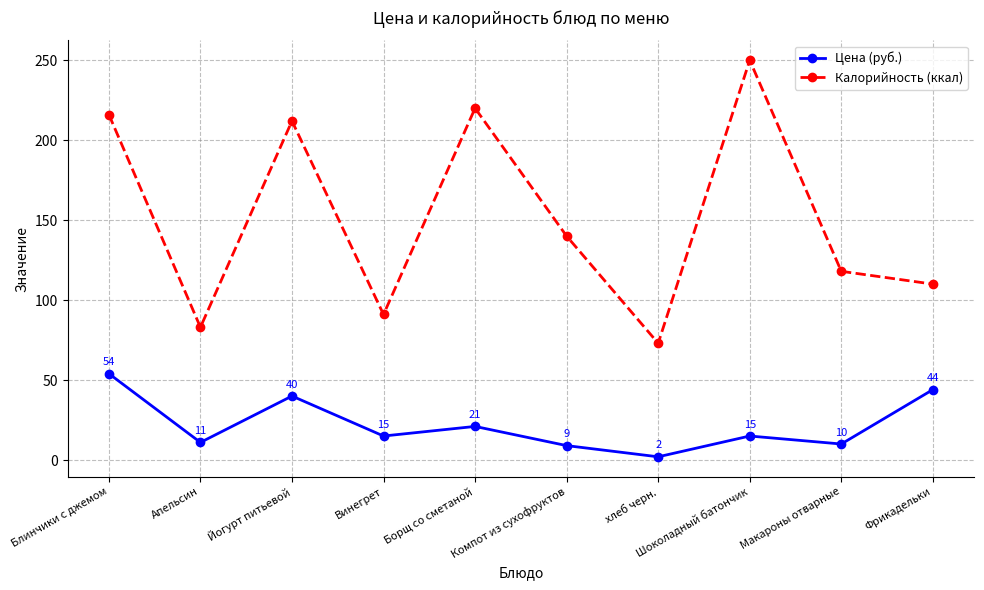

At which label is Калорийность (ккал) closest to 161?

Компот из сухофруктов